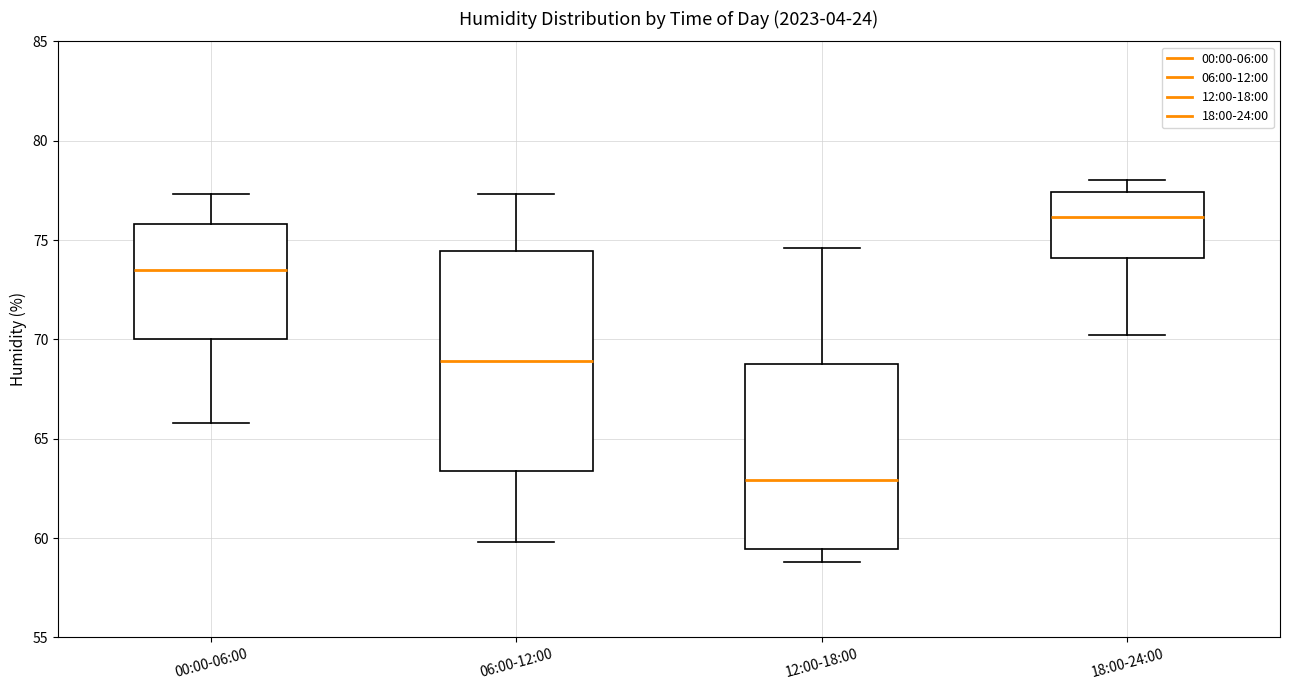

Reading left to right, transcribe this box plot: for each box, give where its median line is, the range the box spans, and where its two whiskers end, as read against the y-axis. The values are not printed on the chart, so give them approximately, as read against the axis.

00:00-06:00: median 73.5, box 70.0 to 76.0, whiskers 66.0 to 77.5
06:00-12:00: median 69.0, box 63.5 to 74.5, whiskers 60.0 to 77.5
12:00-18:00: median 63.0, box 59.5 to 69.0, whiskers 59.0 to 74.5
18:00-24:00: median 76.0, box 74.0 to 77.5, whiskers 70.0 to 78.0